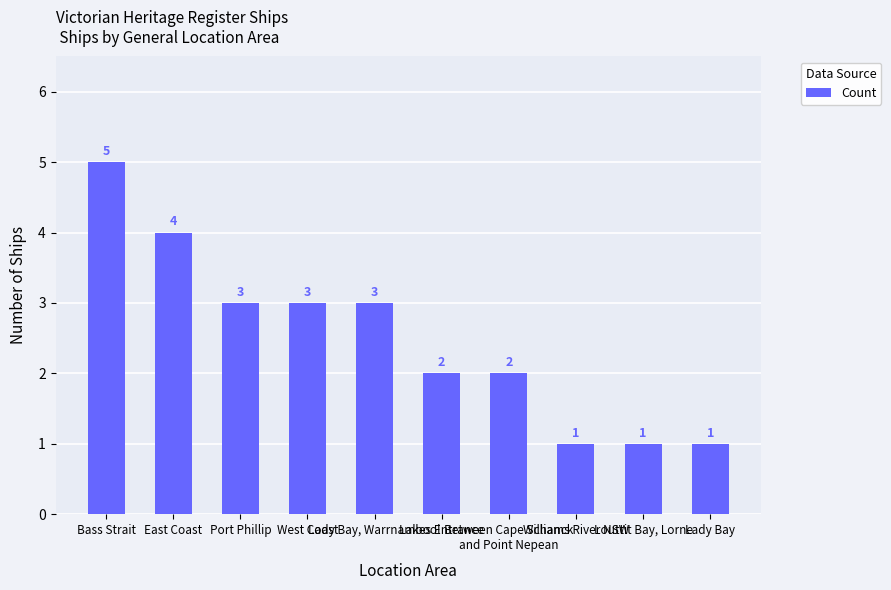

What is the ratio of the value at Port Phillip to the value at East Coast?

0.8